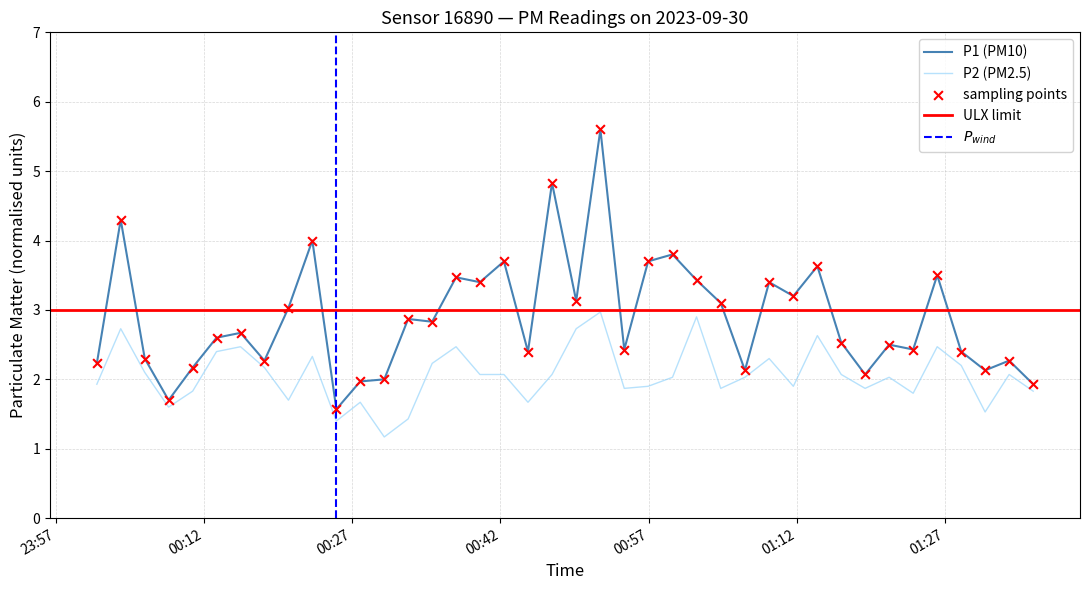

Which series reaches the minimum Y coordinate?

P2